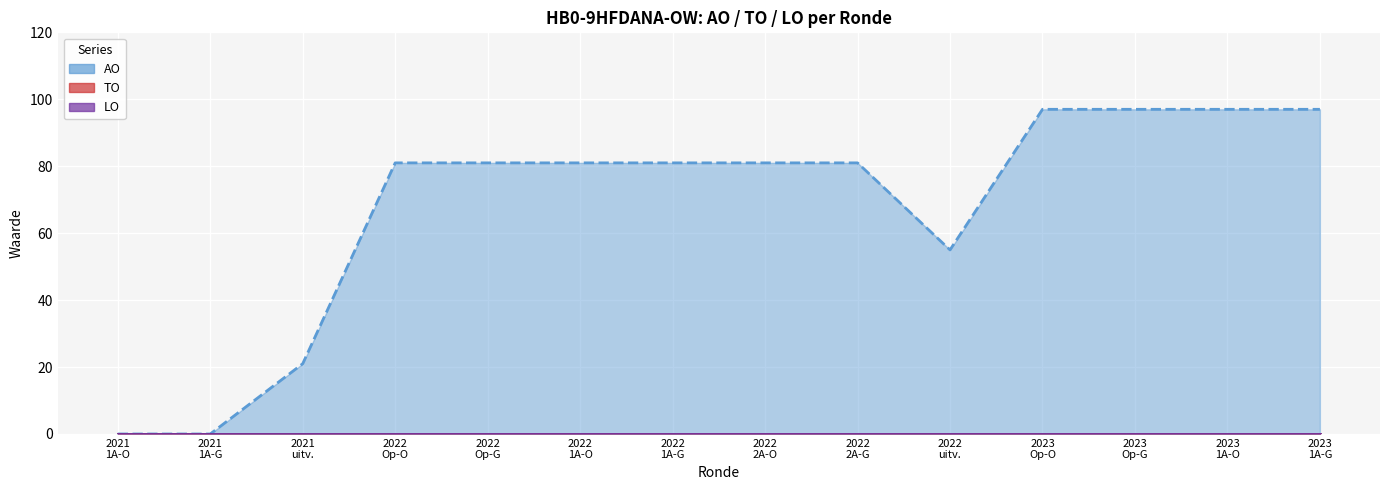

Reading right to left, extract all data points from this chart.

AO: 97	97	97	97	55	81	81	81	81	81	81	21	0	0
TO: 0	0	0	0	0	0	0	0	0	0	0	0	0	0
LO: 0	0	0	0	0	0	0	0	0	0	0	0	0	0